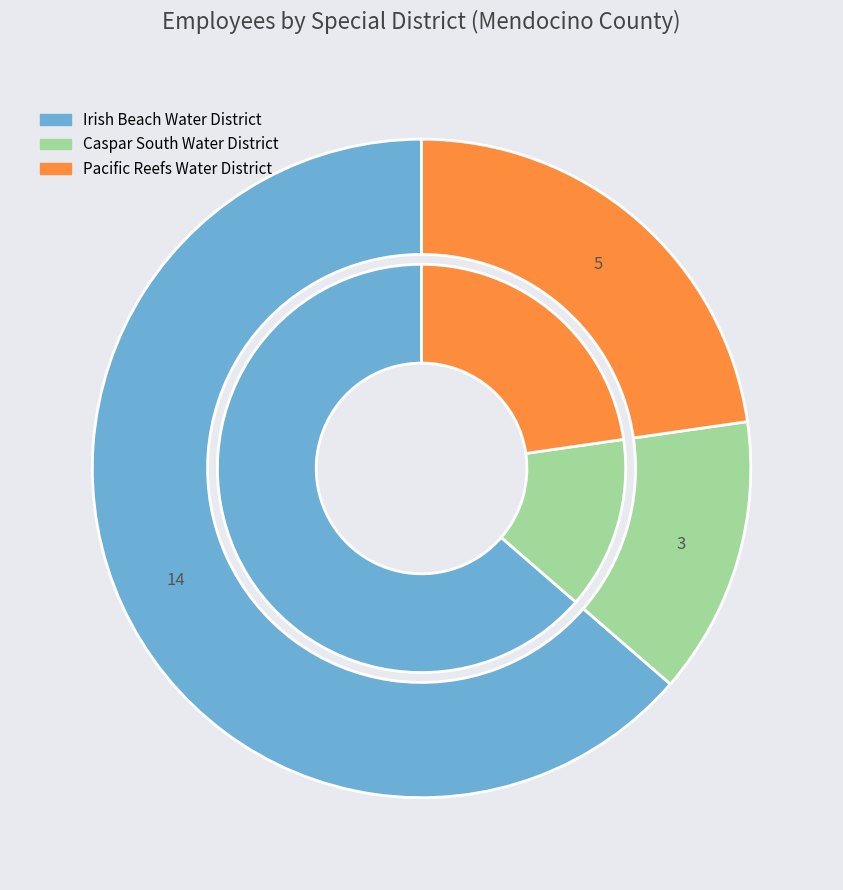

To the nearest percent, what percentage of the pie is Irish Beach Water District?

64%